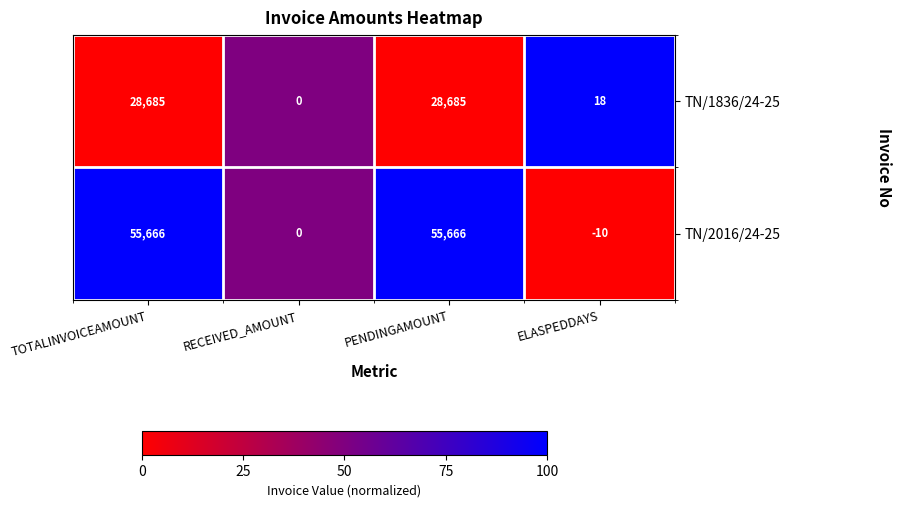

What is the difference between the highest and lowest values at TOTALINVOICEAMOUNT?

26981